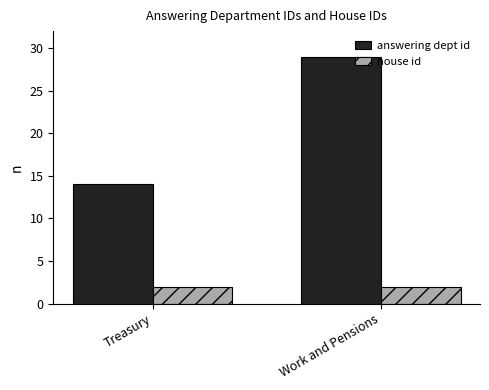

What is the highest value of the answering dept id series?

29